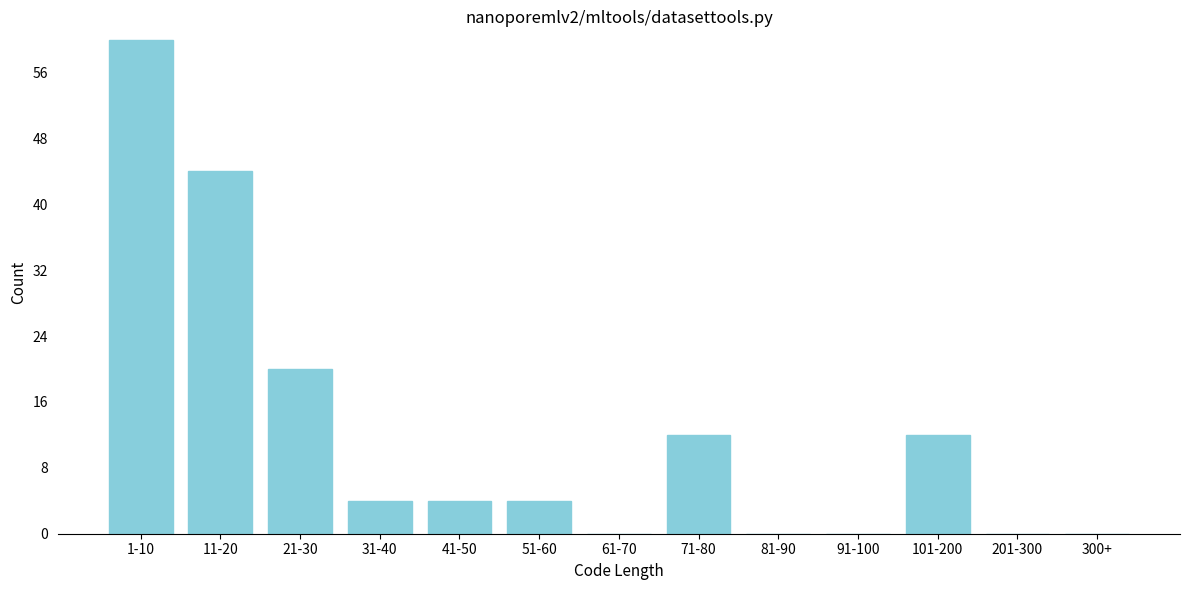

Reading left to right, extract all data points from this chart.

1-10=60	11-20=44	21-30=20	31-40=4	41-50=4	51-60=4	61-70=0	71-80=12	81-90=0	91-100=0	101-200=12	201-300=0	300+=0